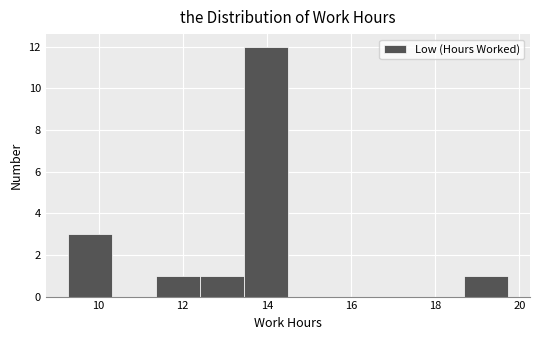

Over which range of the x-axis is the bar tallest?

13.4 to 14.6